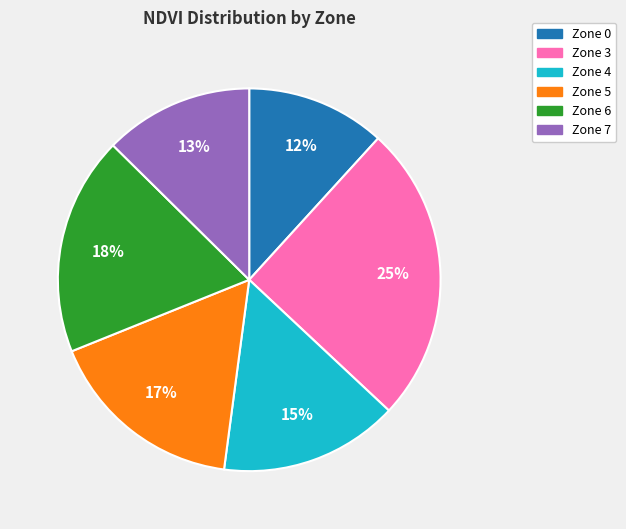

To the nearest percent, what is the difference between the Zone 5 and Zone 4 slice percentages?

2%